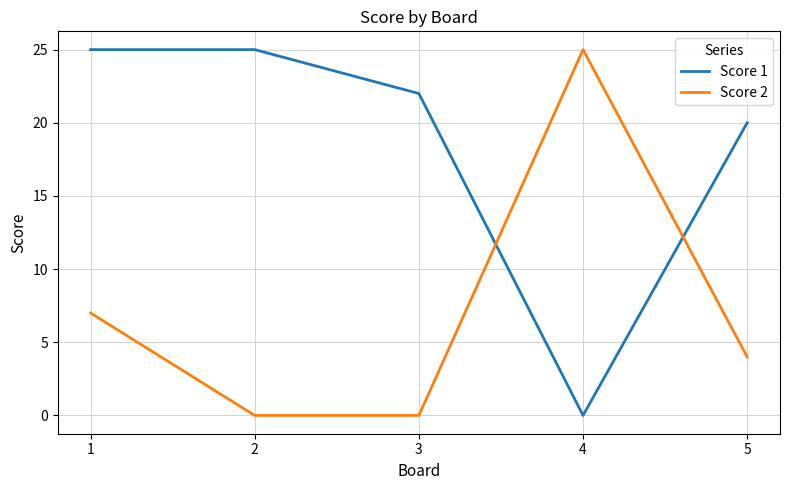

Between 3 and 4, which series saw the biggest shift?

Score 2